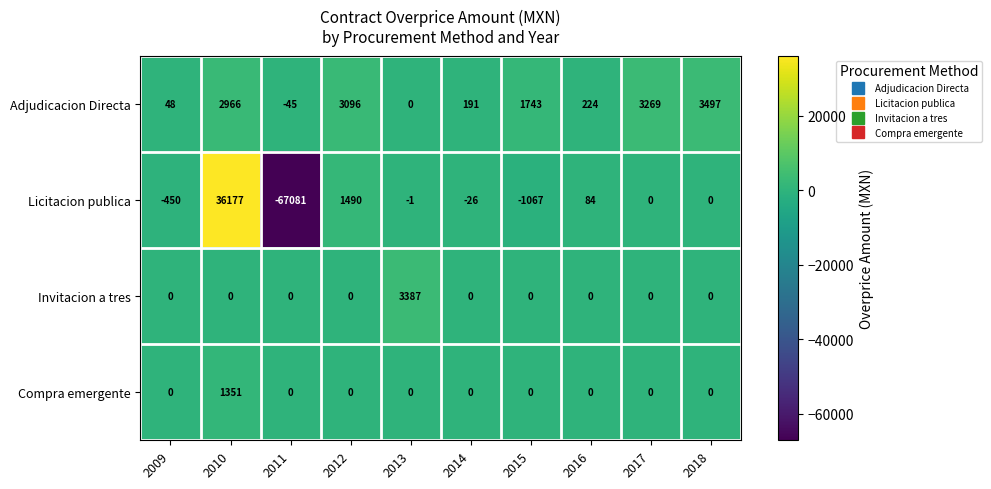

True or false: Adjudicacion Directa has a value of 1743 at 2015.

True